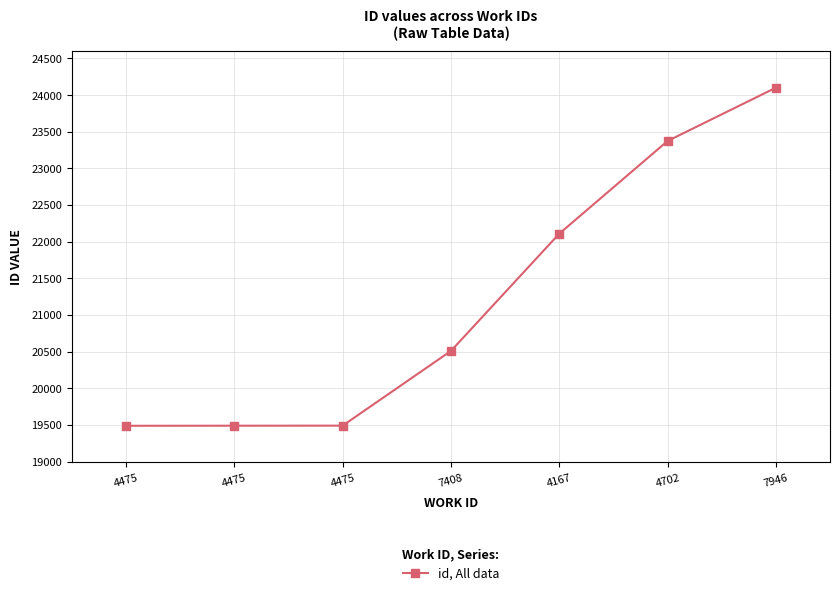

Reading left to right, extract all data points from this chart.

4475=19488	4475=19489	4475=19490	7408=20509	4167=22108	4702=23372	7946=24099